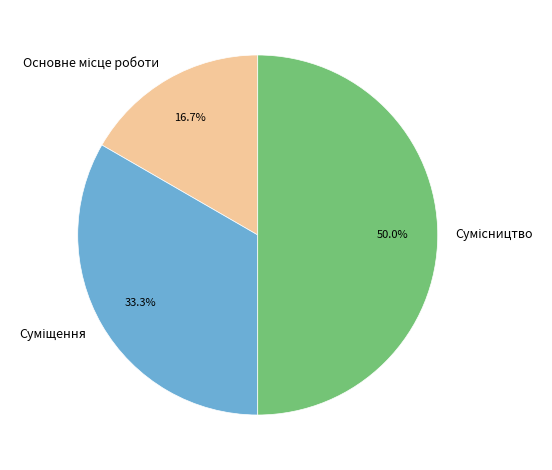

How many slices are in this pie chart?

3